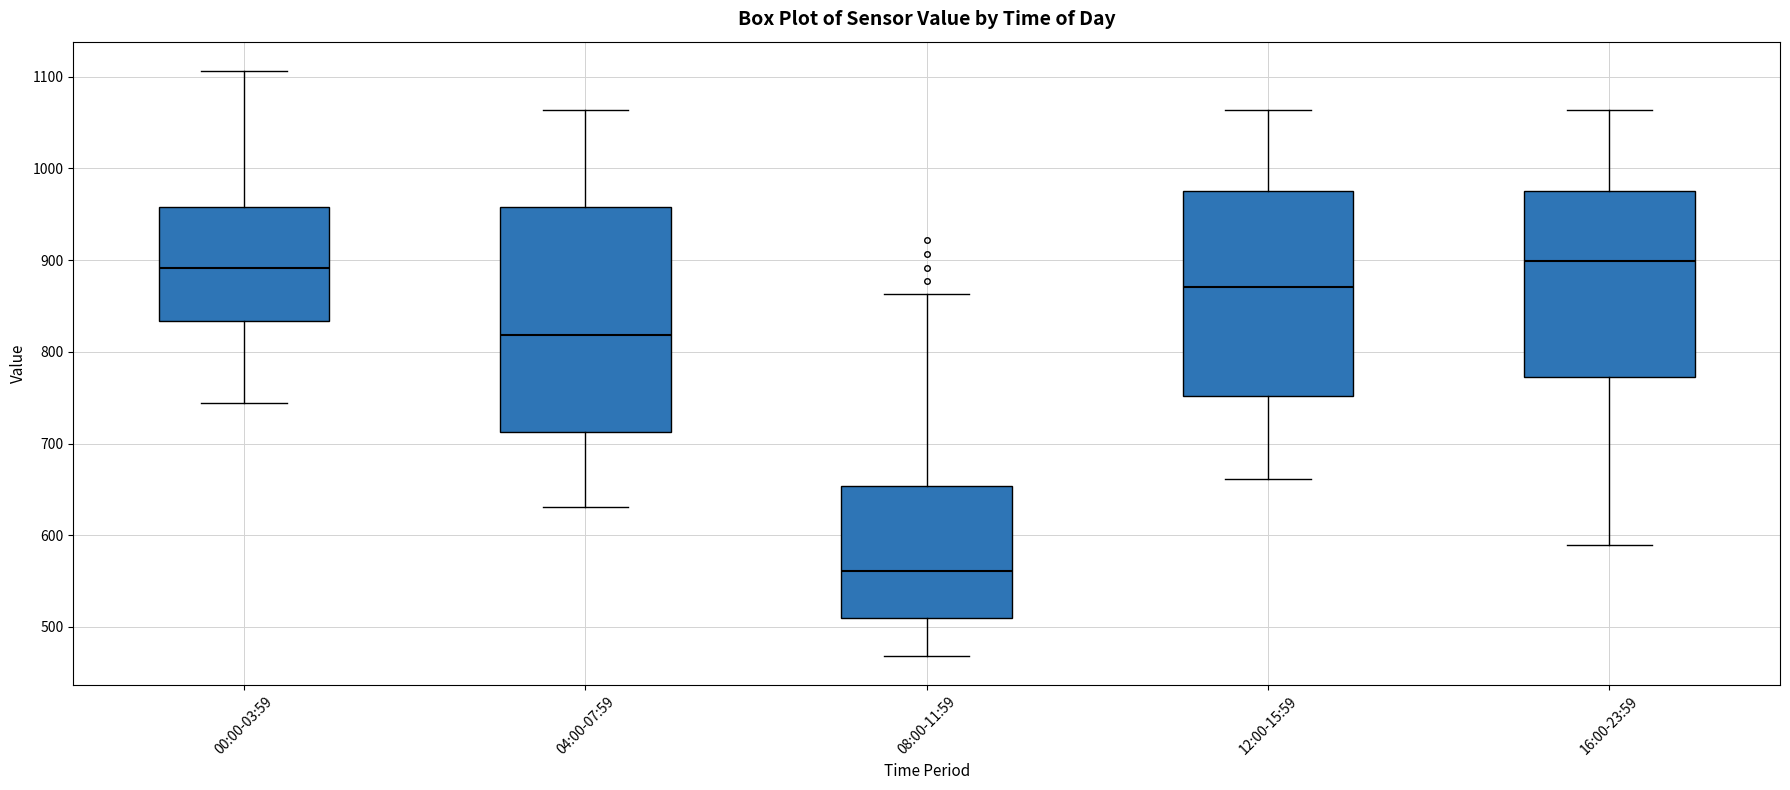

Reading left to right, read every box against the y-axis: the position of its median line, the range the box covers, and the ends of its whiskers. The values are not printed on the chart, so give them approximately, as read against the axis.

00:00-03:59: median 890, box 830 to 960, whiskers 740 to 1110
04:00-07:59: median 820, box 710 to 960, whiskers 630 to 1060
08:00-11:59: median 560, box 510 to 650, whiskers 470 to 860
12:00-15:59: median 870, box 750 to 980, whiskers 660 to 1060
16:00-23:59: median 900, box 770 to 980, whiskers 590 to 1060